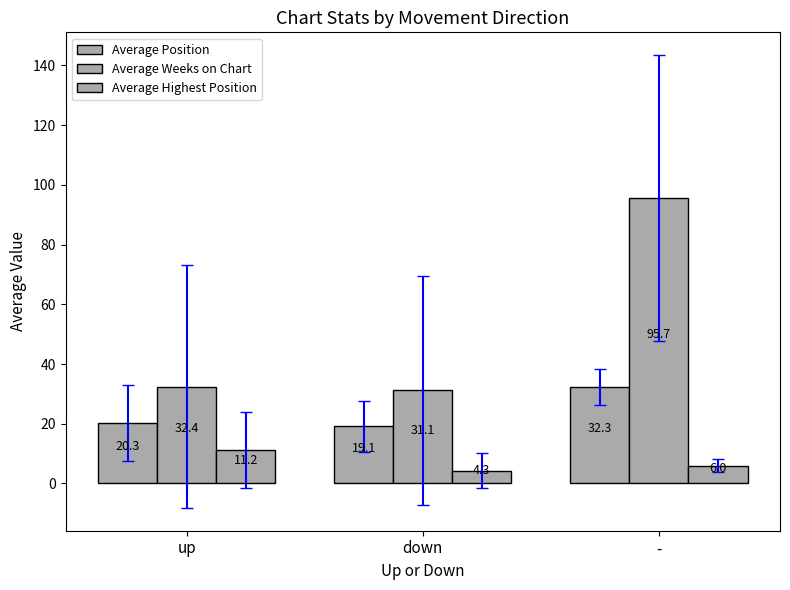

List the labels in order of Average Weeks on Chart value, smallest first.

down, up, -